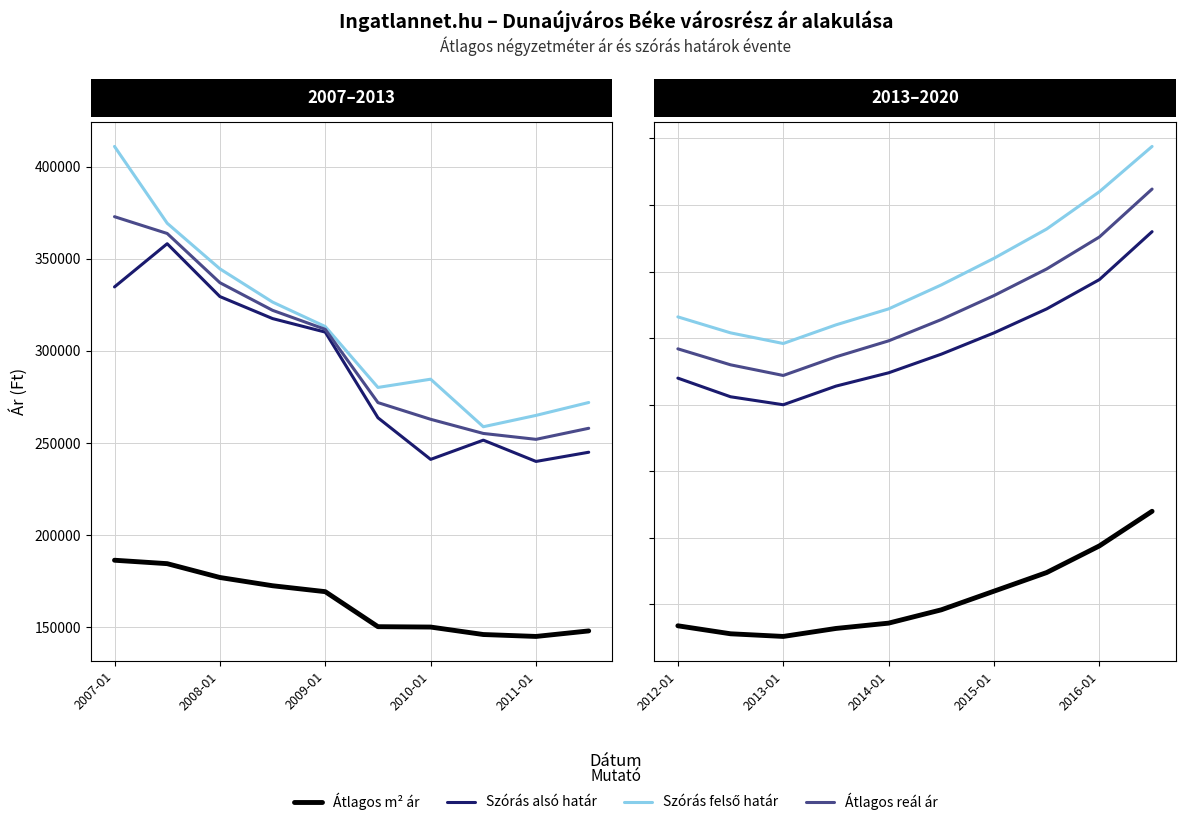

The Szórás alsó határ series shows 244000 at 5. True or false?

True